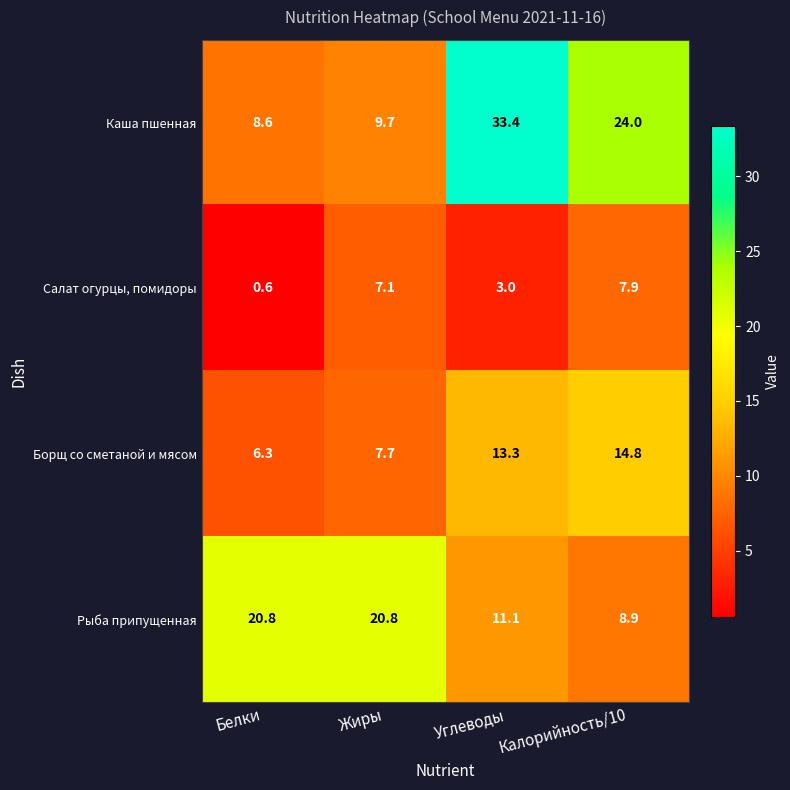

What is the approximate value of Каша пшенная at Углеводы?

33.4